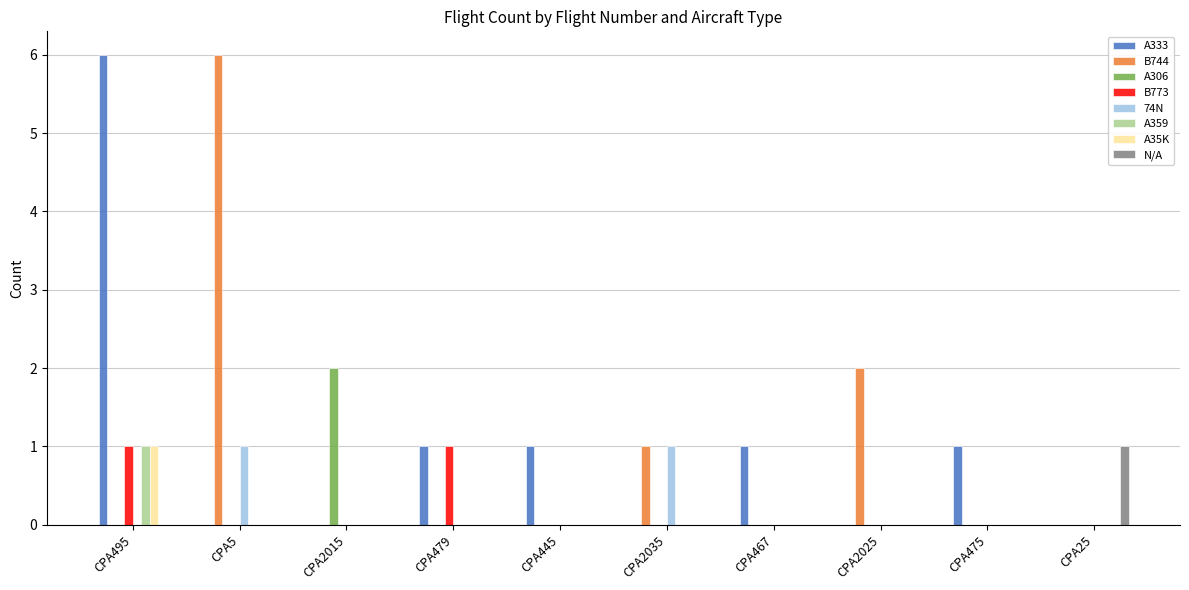

The value of A35K at CPA445 is -1. True or false?

False